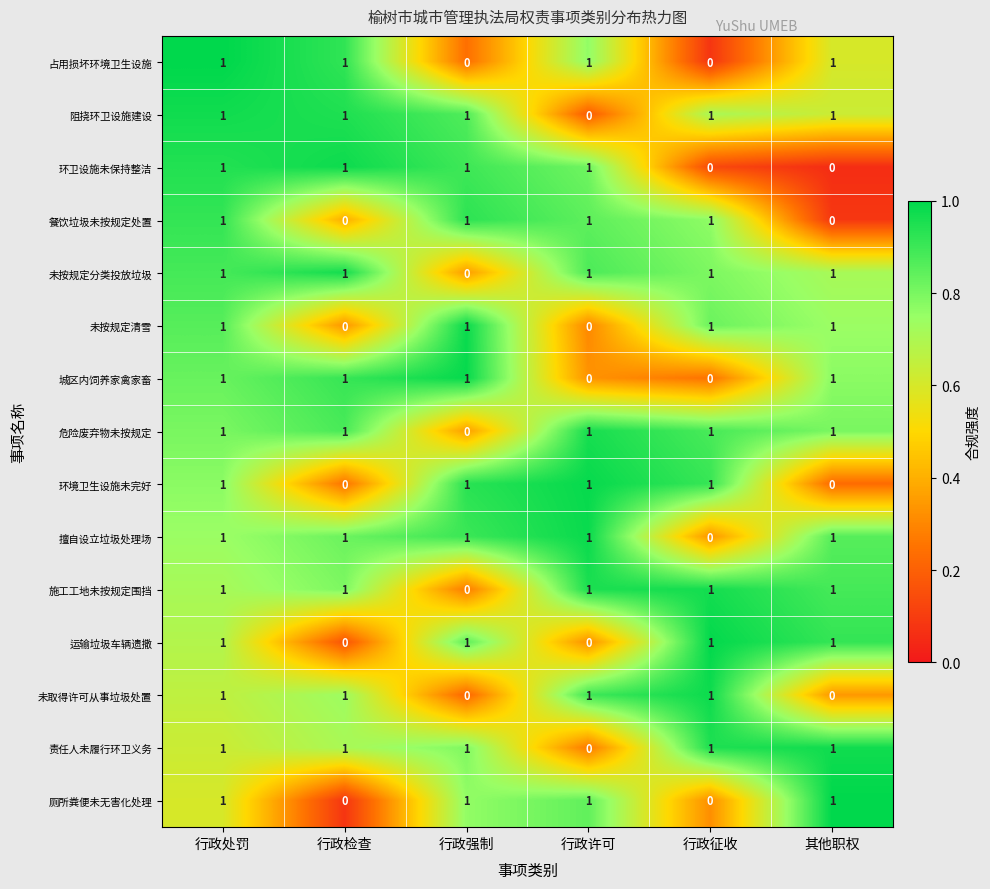

How many 占用损坏环境卫生设施 values are between 0 and 1?

6